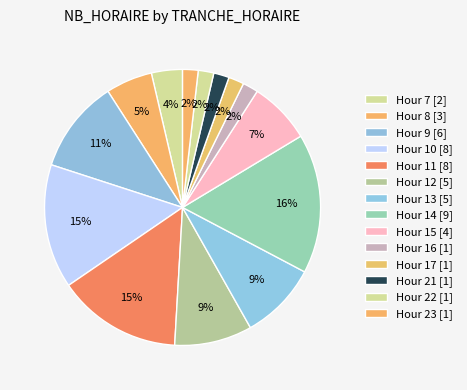

How many slices are in this pie chart?

14